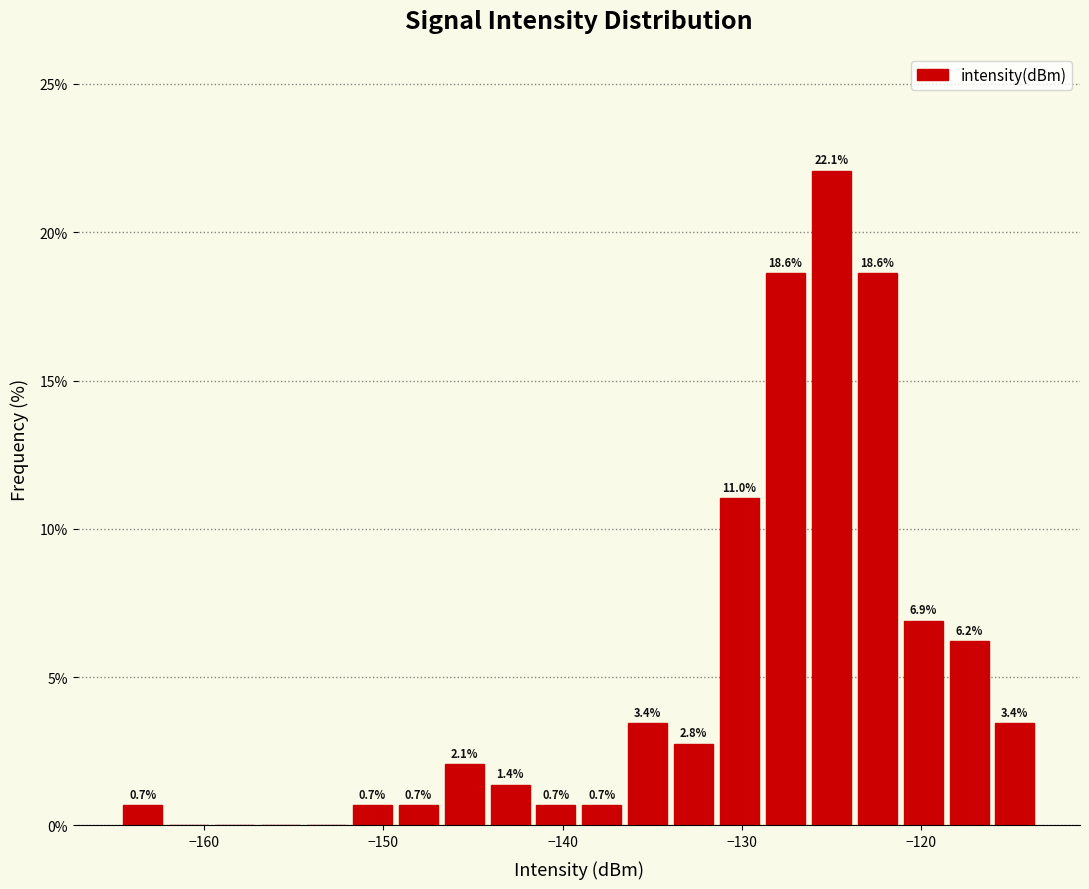

Around what value on the x-axis is the tallest bar? Give the approximate position of its centre, as read against the axis.

-125